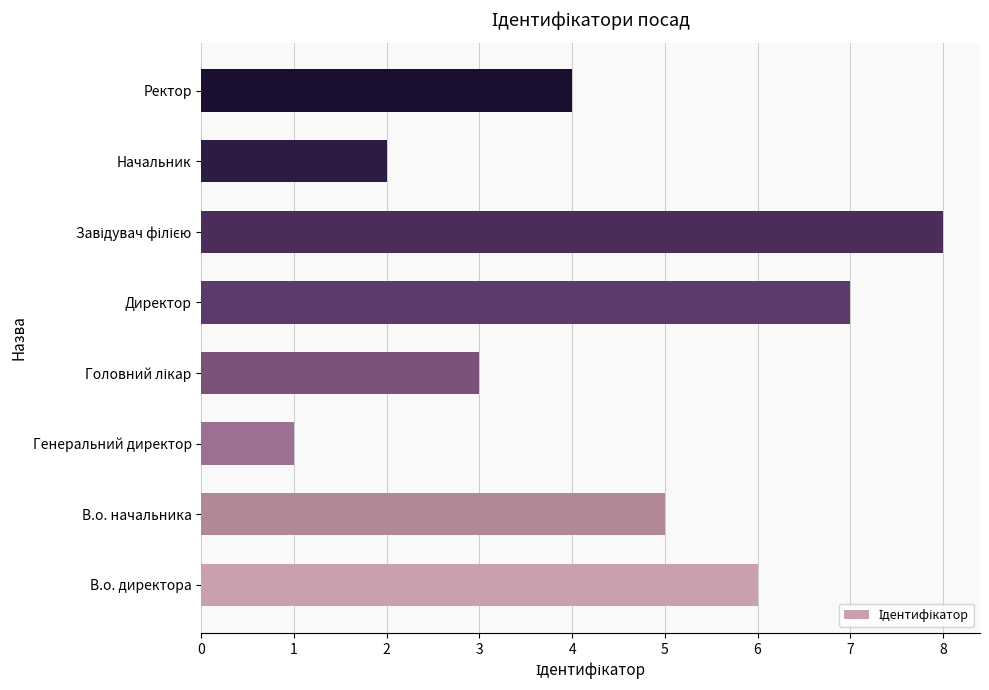

What is the minimum value shown in the chart?

1